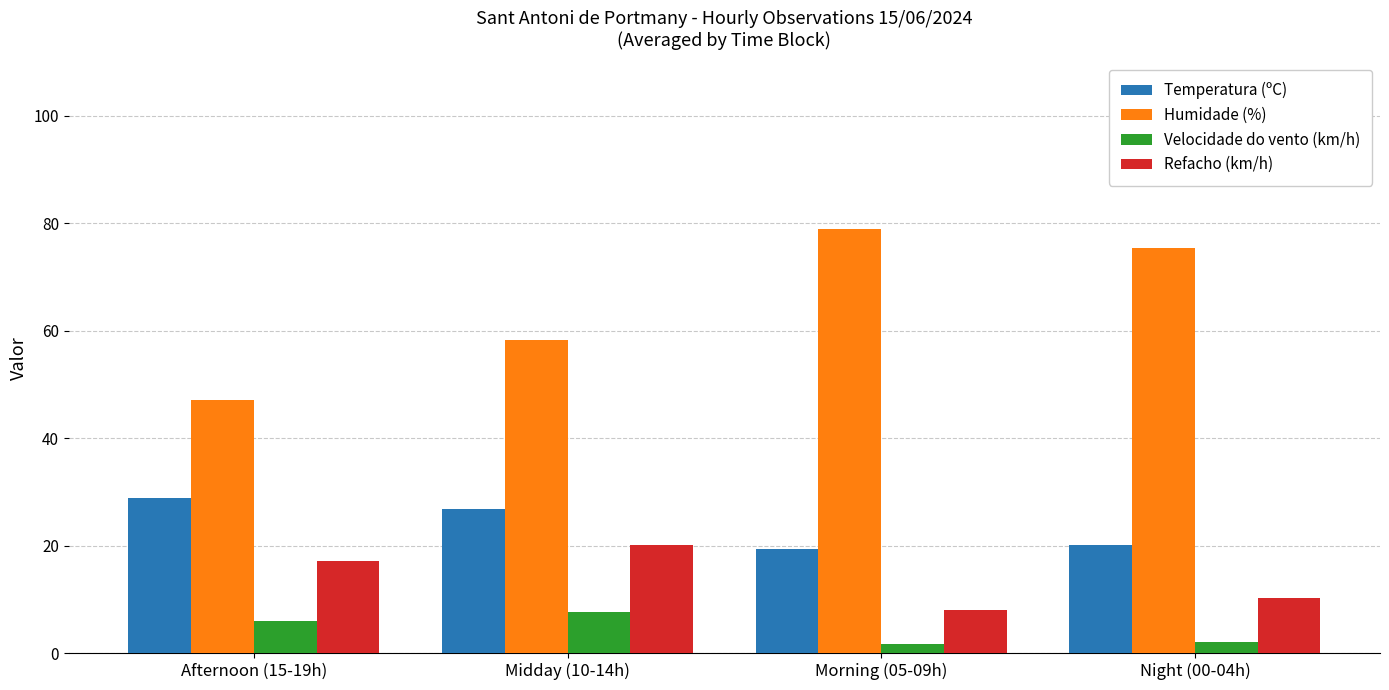

What is the total value across all series at Night (00-04h)?

107.7